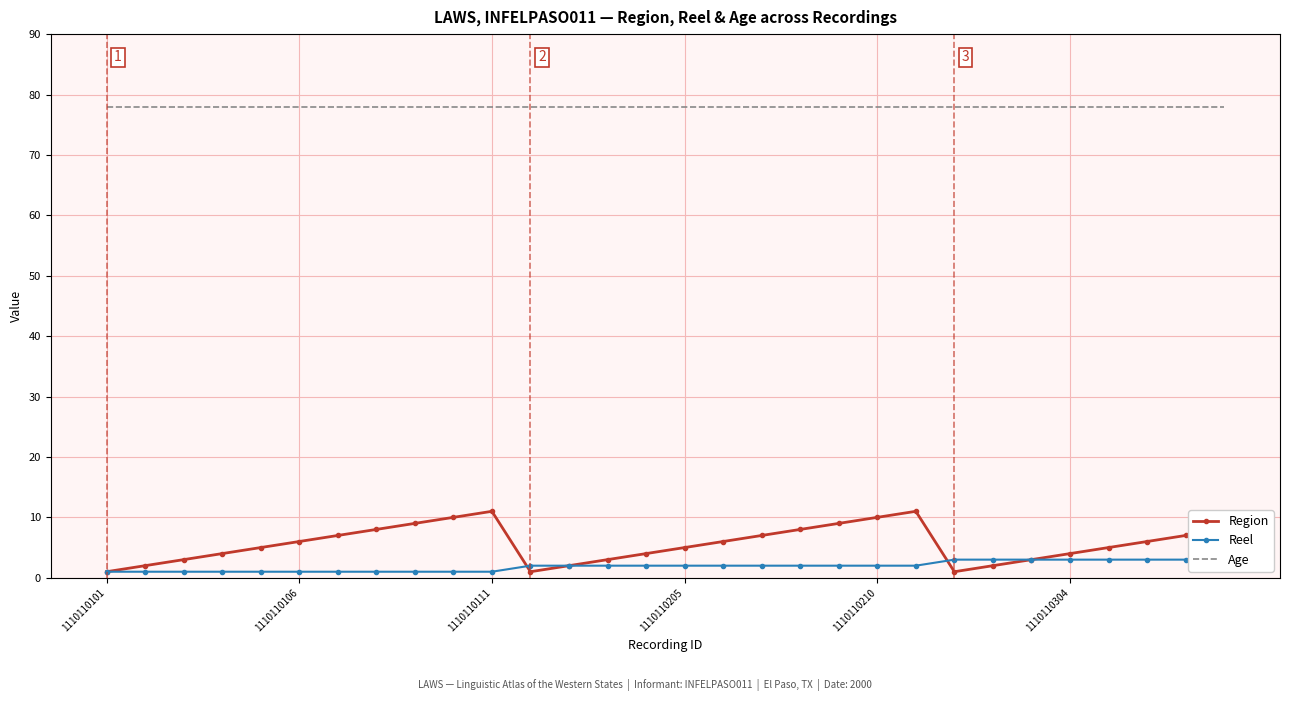

What is the total value across all series at 27?

87